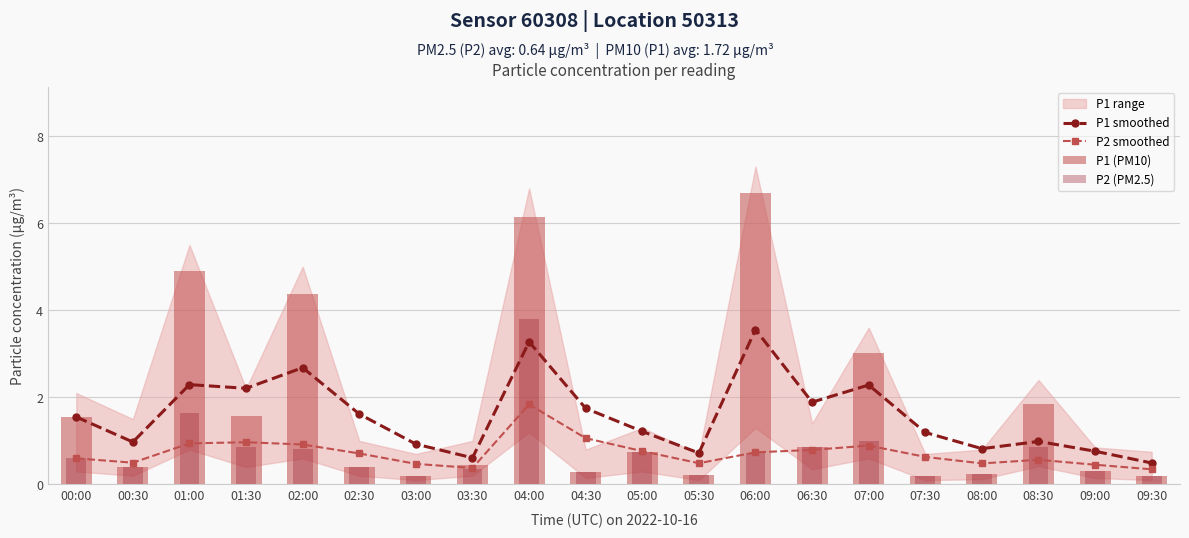

What position from the left is 04:30?

10